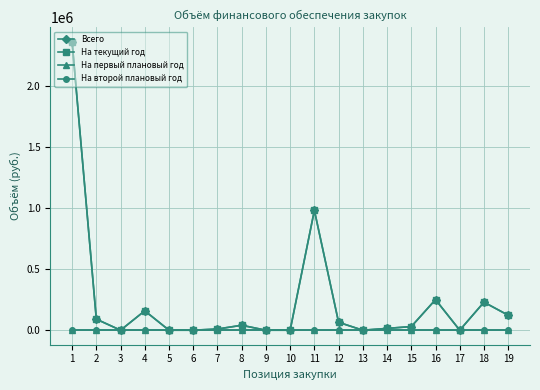

Is this an area chart (filled region under the line)?

No